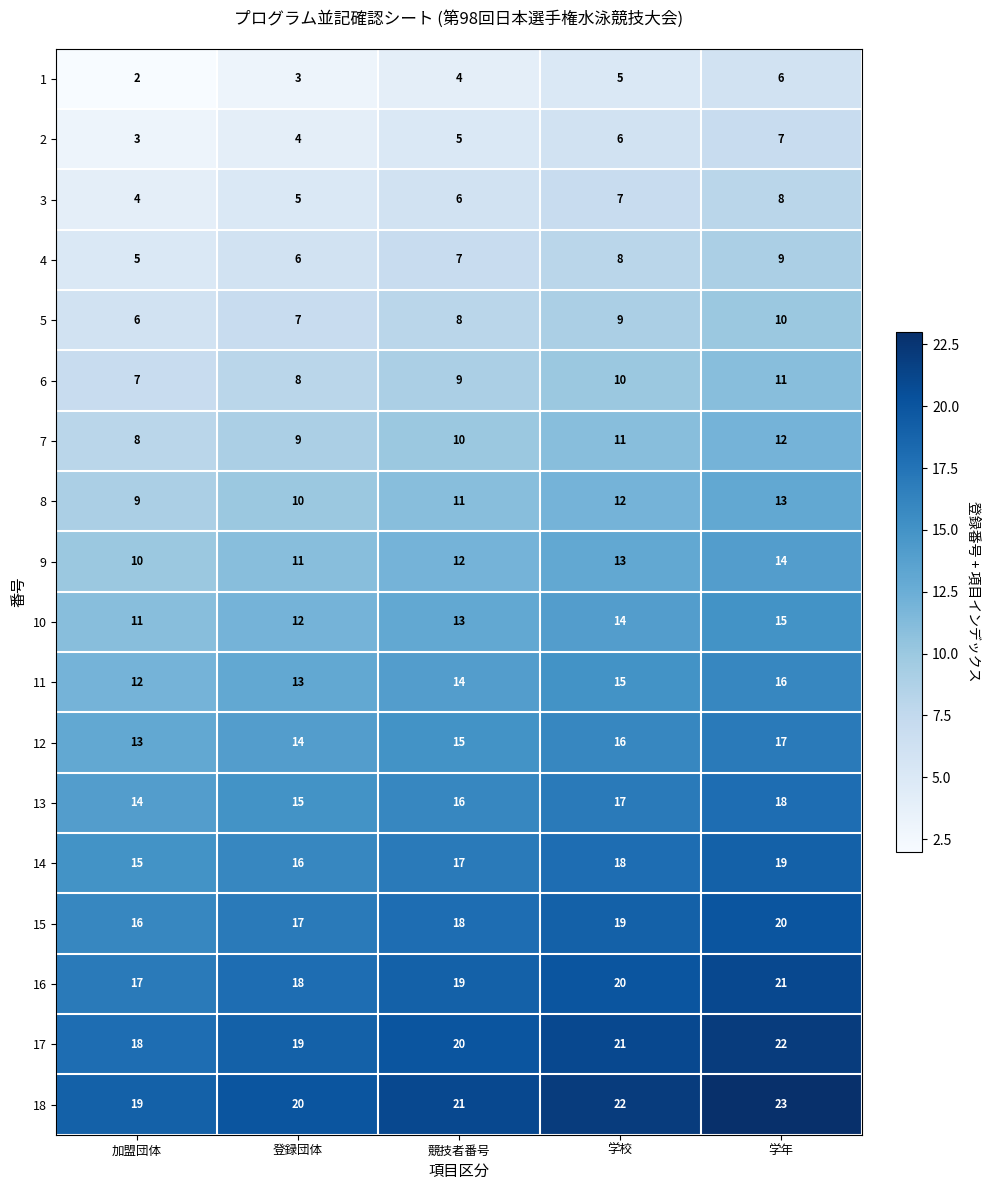

True or false: 13 has a value of 27 at 学年.

False